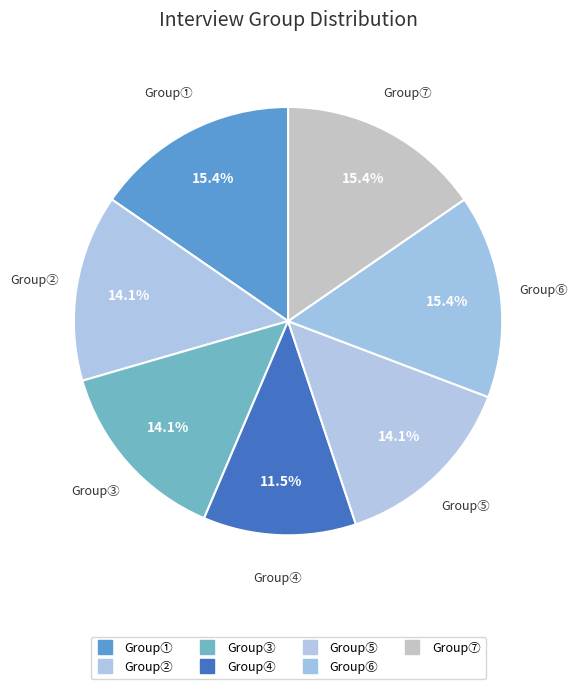

Count the number of slices in the pie.

7